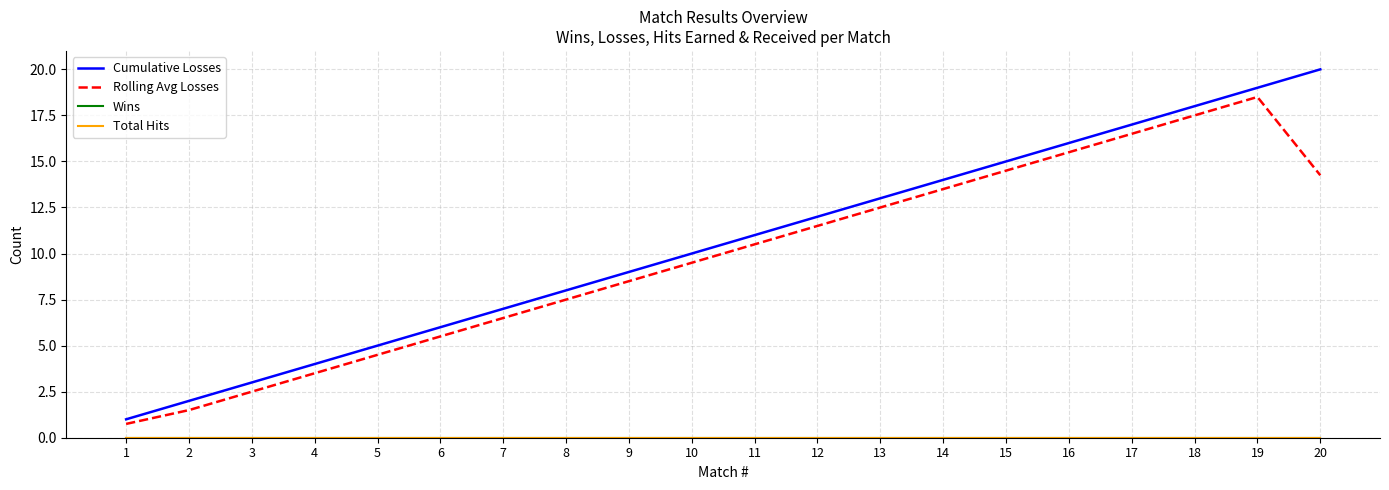

Between 5 and 9, which series saw the biggest shift?

Cumulative Losses